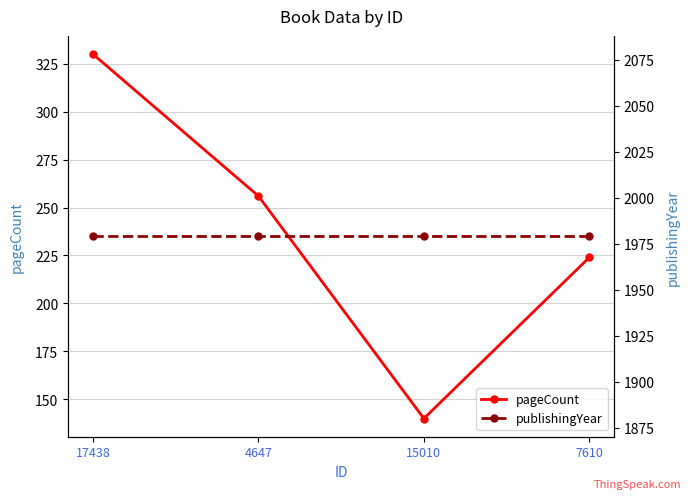

Reading left to right, extract all data points from this chart.

pageCount: 330	256	140	224
publishingYear: 1979	1979	1979	1979